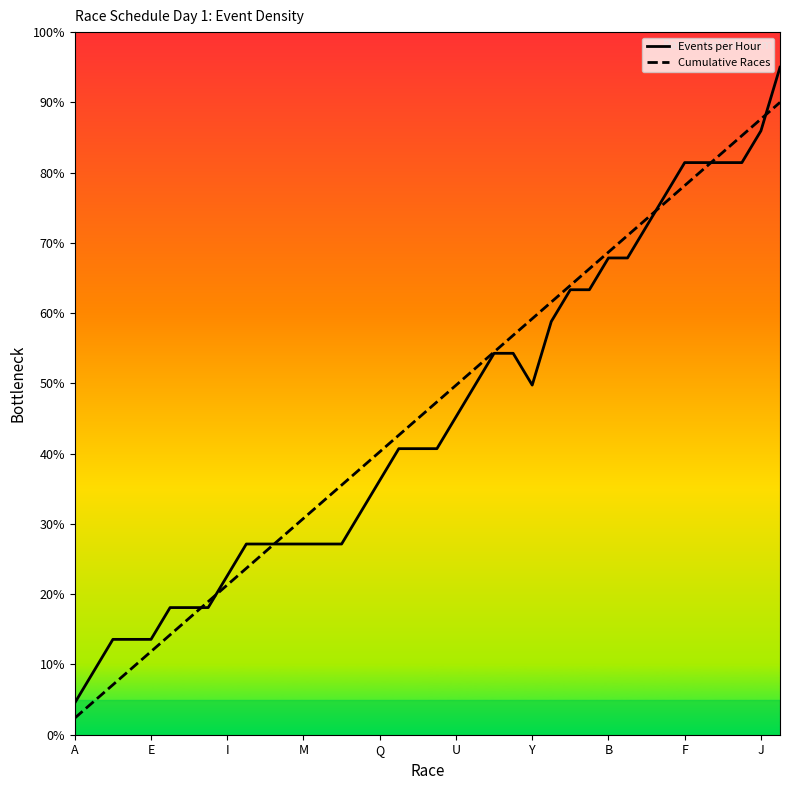

How many values in the Cumulative Races series are below 47?

19